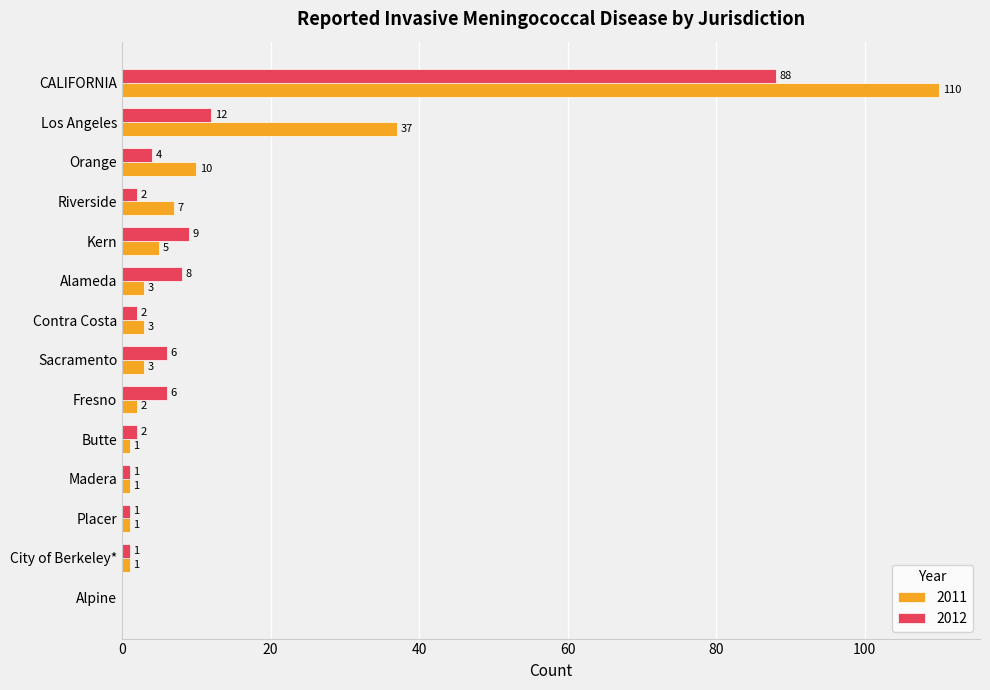

What is the highest value of the 2012 series?

88